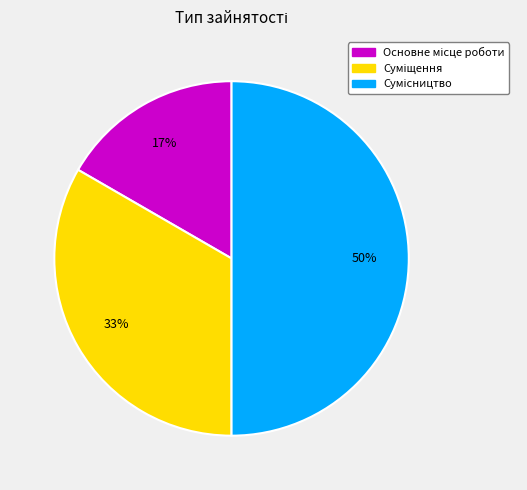

To the nearest percent, what is the average slice percentage?

33%